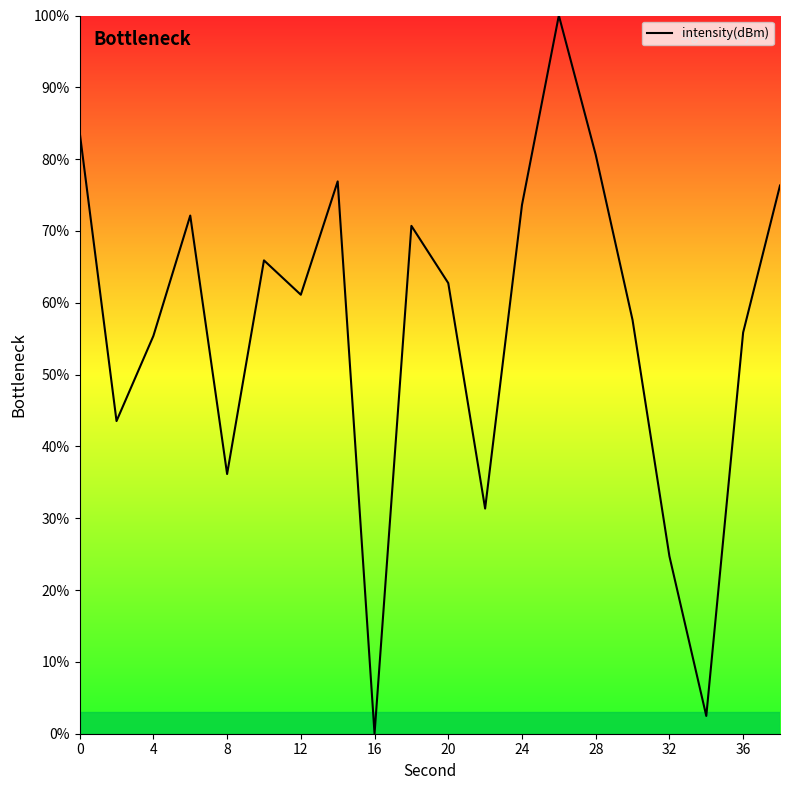

What is the maximum value shown in the chart?

100.0